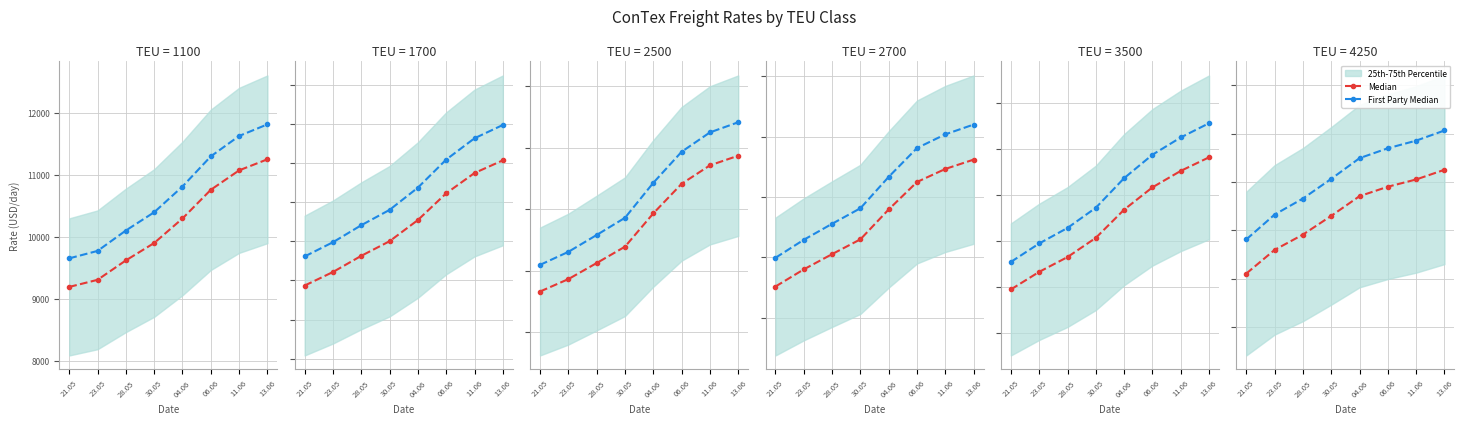

List the series in order of their peak value, highest first.

First Party Median, Median